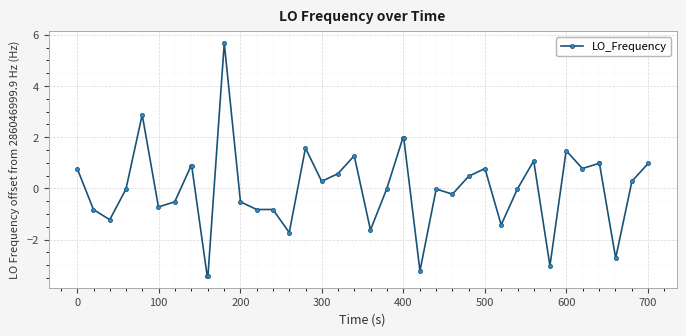

Count the number of categories in the chart.

40